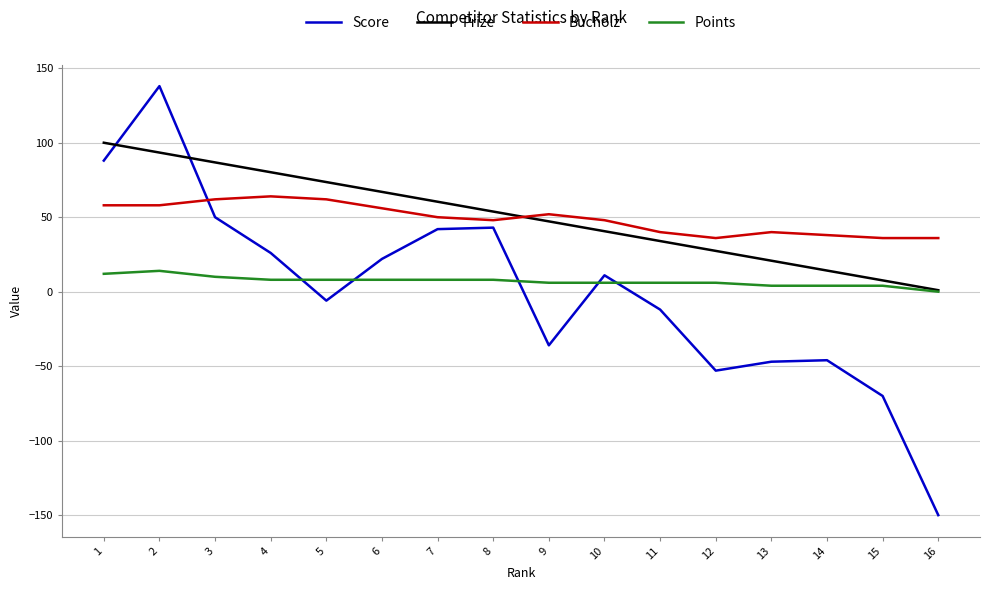

At which label does Prize reach its minimum?

16